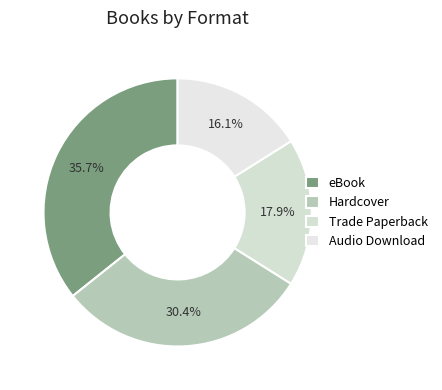

Is it true that Trade Paperback is 18% of the pie?

True